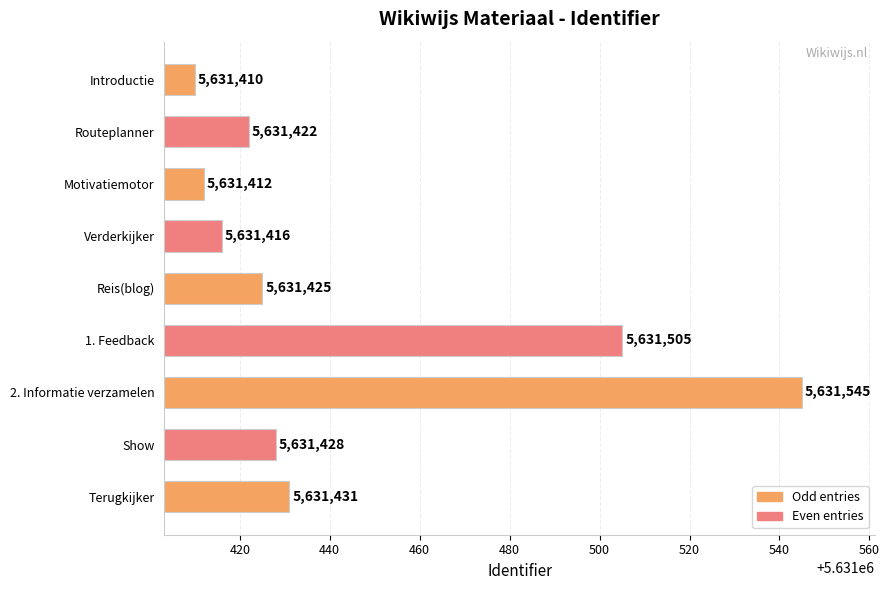

Which category has the lowest value across all series?

Introductie